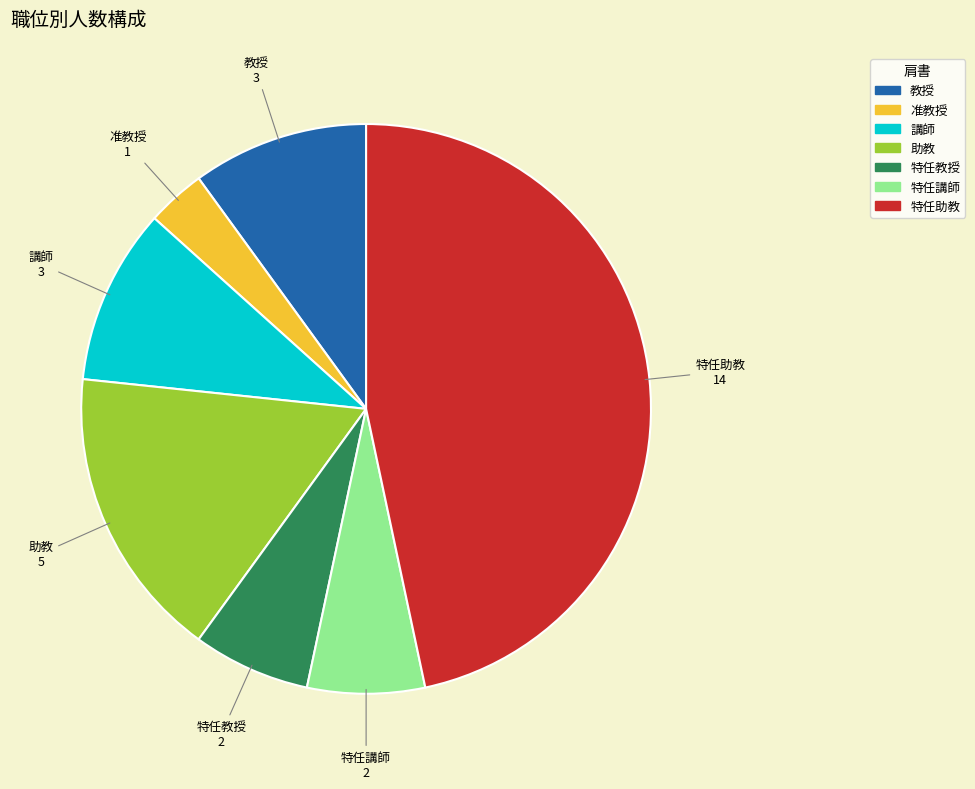

Which category has the smallest portion of the pie?

准教授